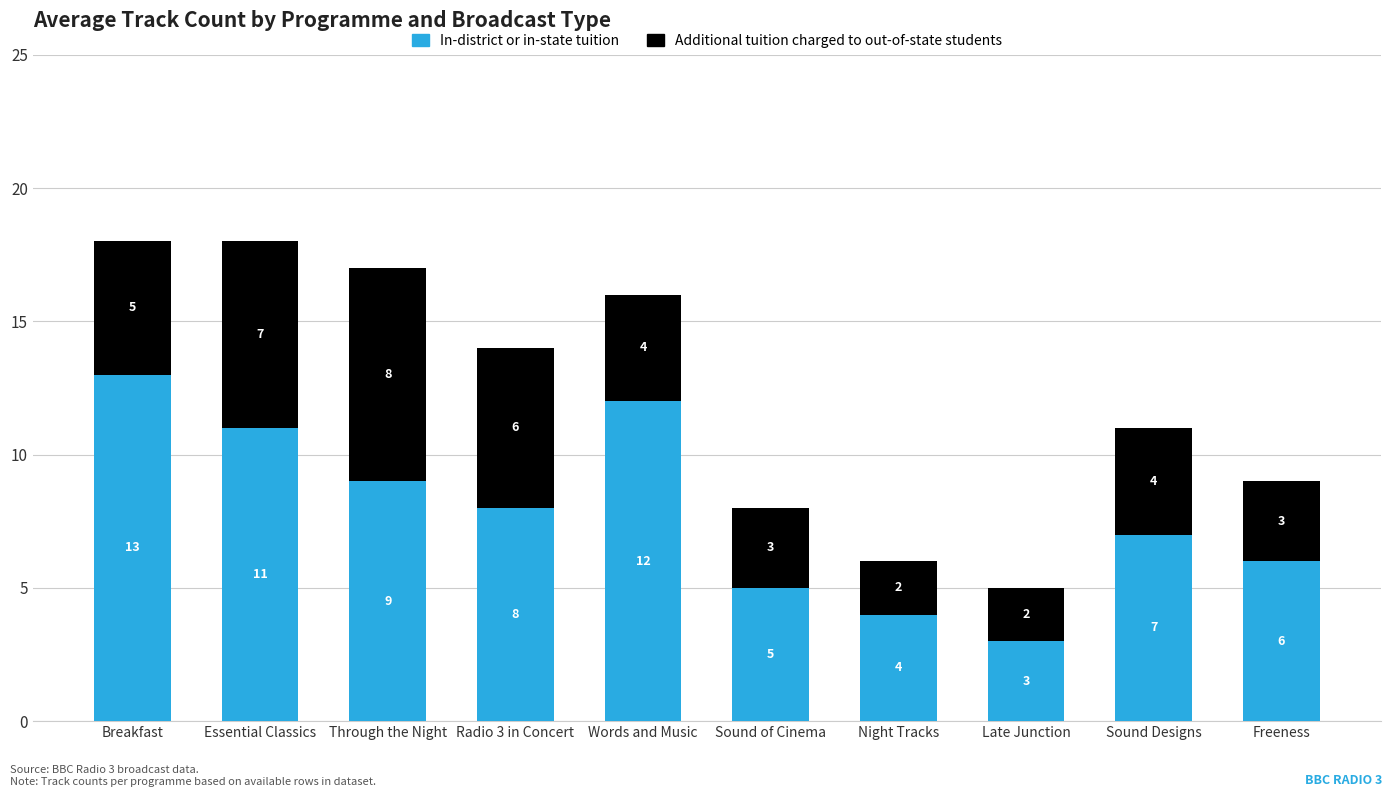

What is the total value across all series at Sound Designs?

11